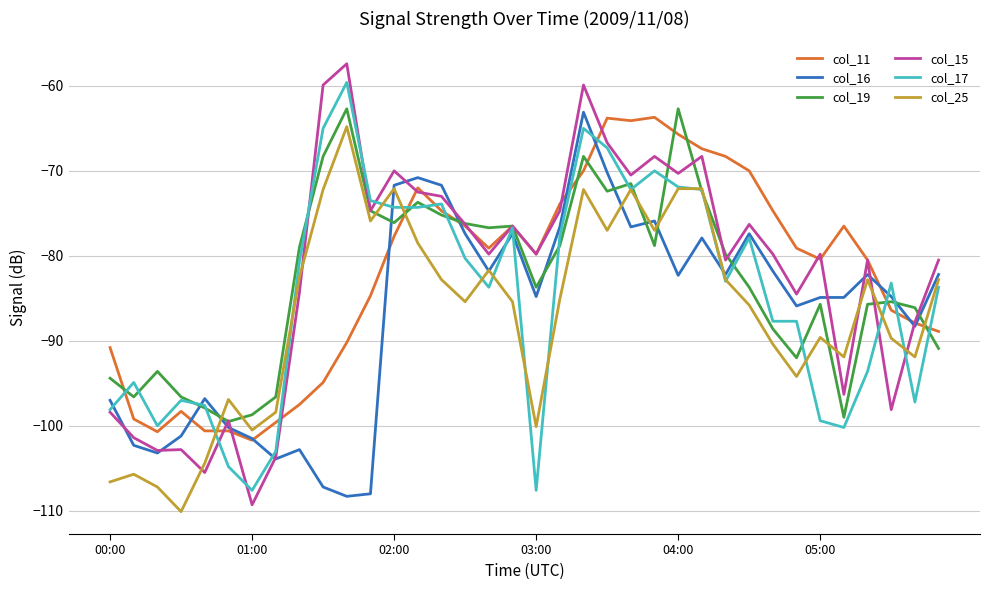

What is the minimum value shown in the chart?

-110.1